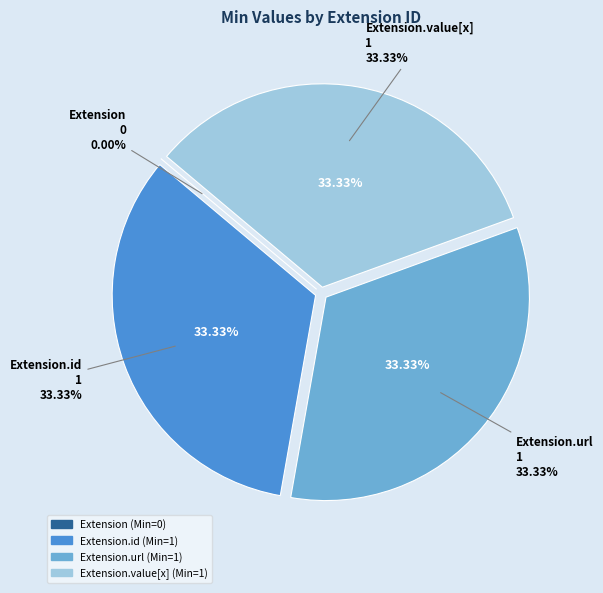

What is the change in value from Extension to Extension.id?

+1